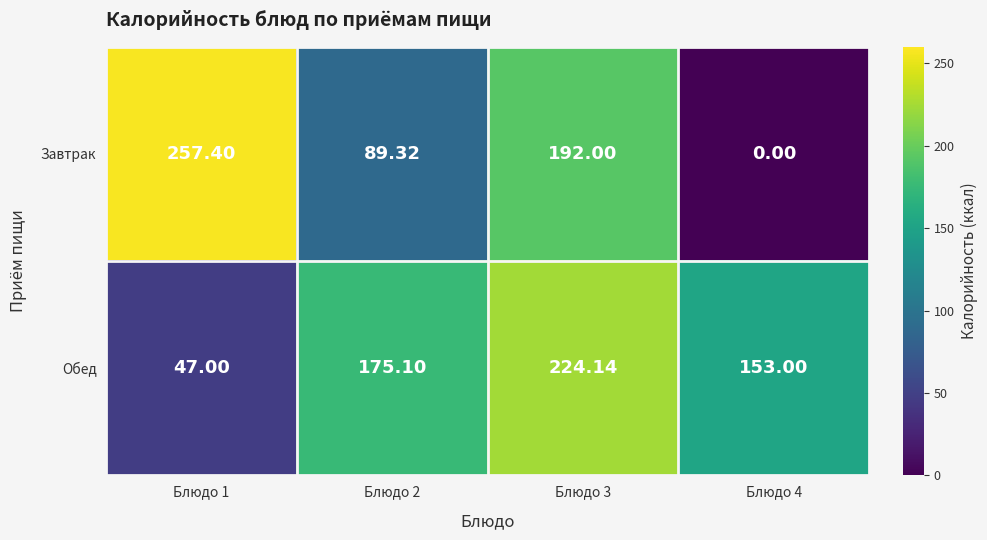

Rank the series by their maximum value, from highest to lowest.

Завтрак, Обед